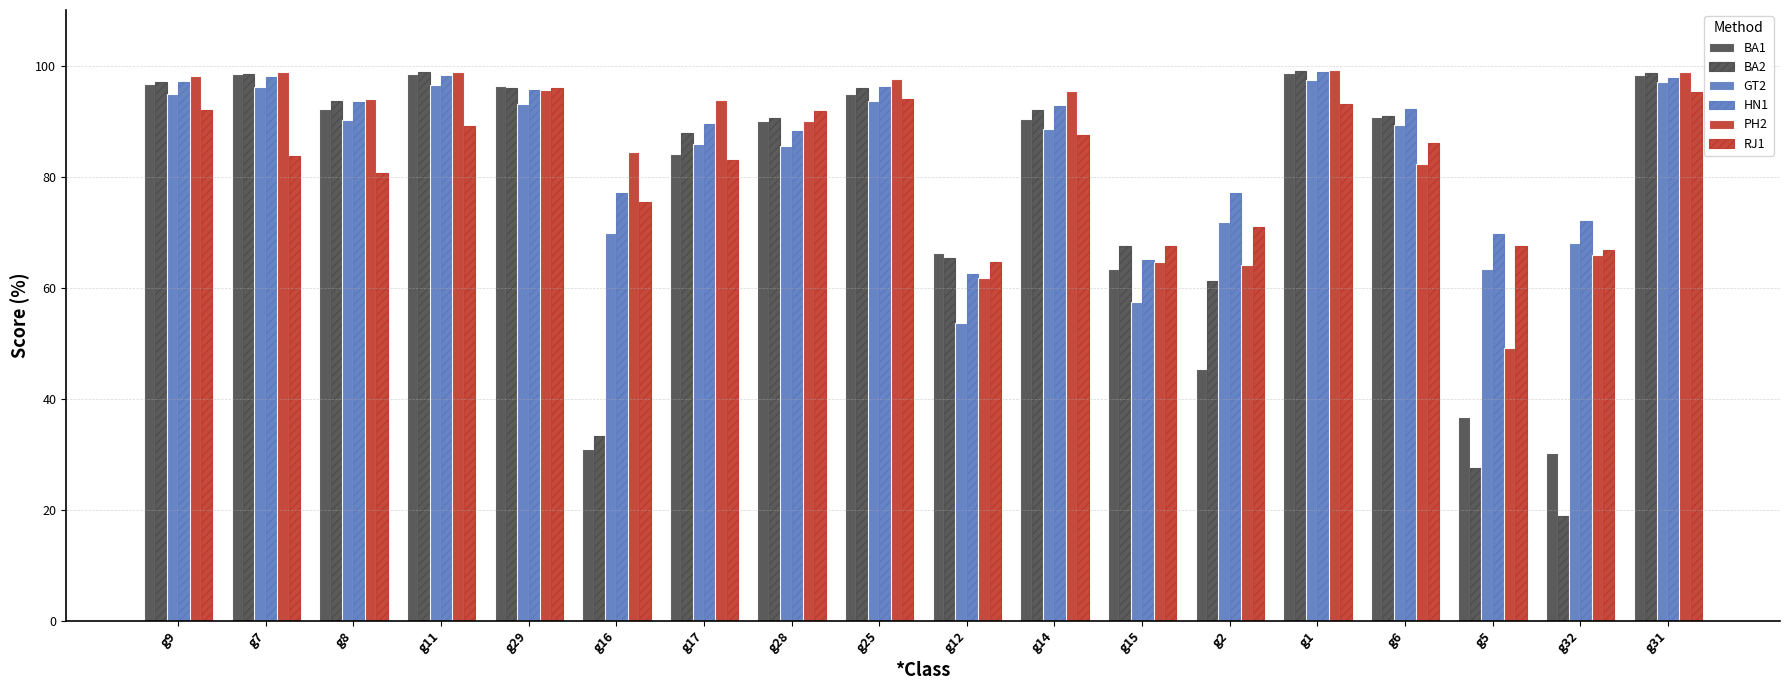

How many data points in RJ1 are less than 86?

9